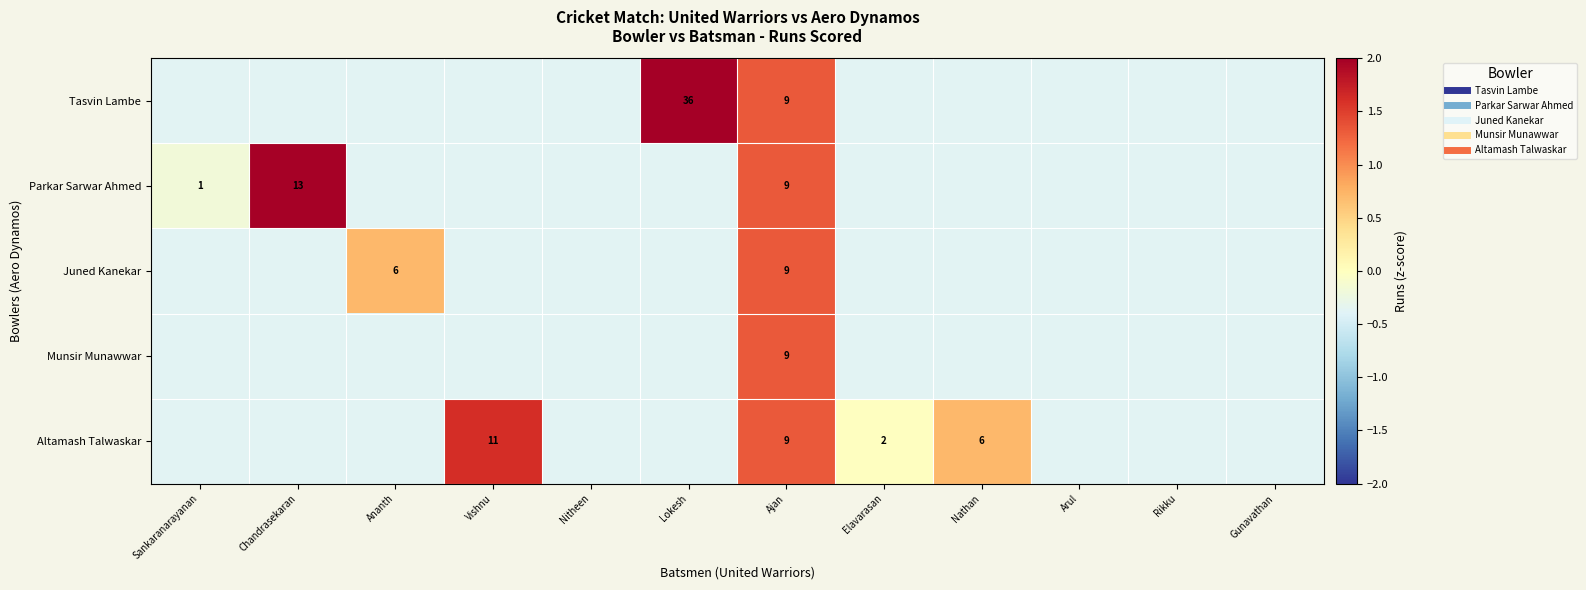

True or false: Juned Kanekar has a value of -0.4 at Elavarasan.

True